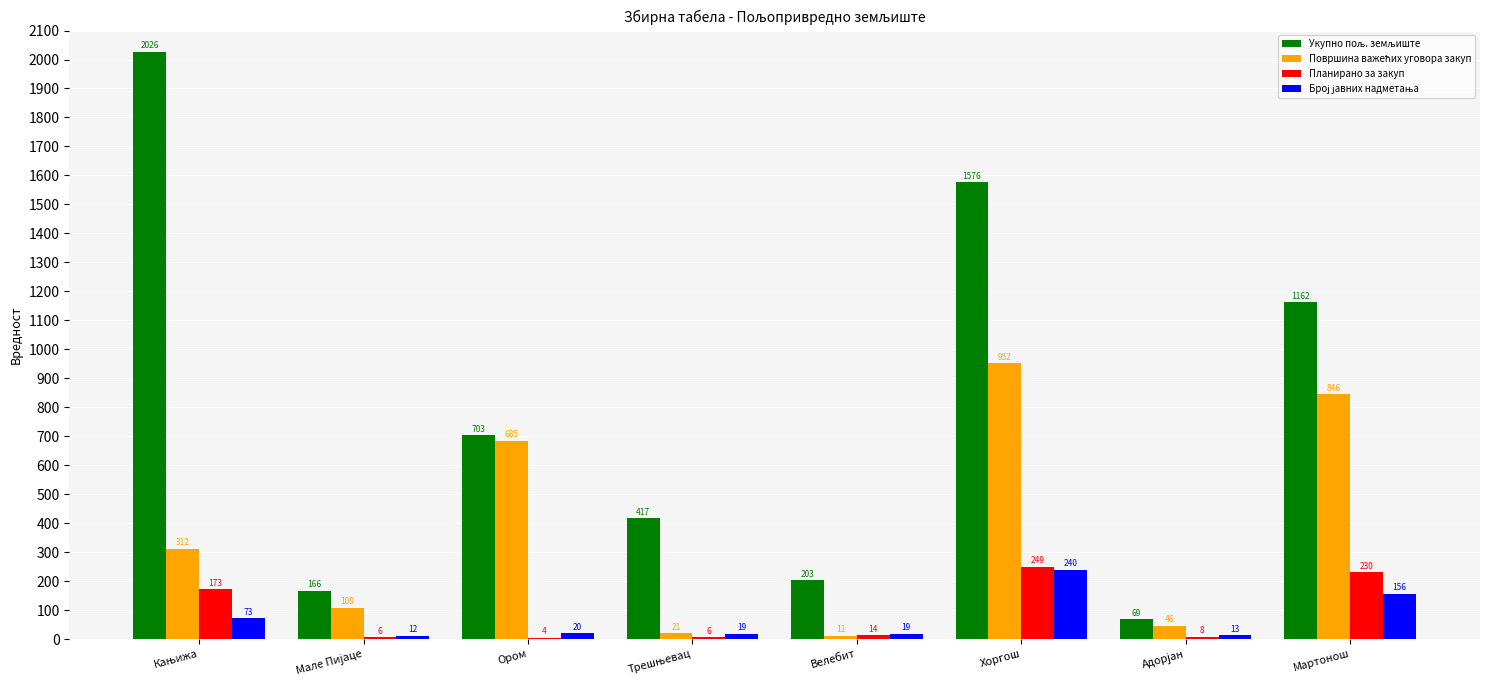

At which category is the sum across all series the highest?

Хоргош